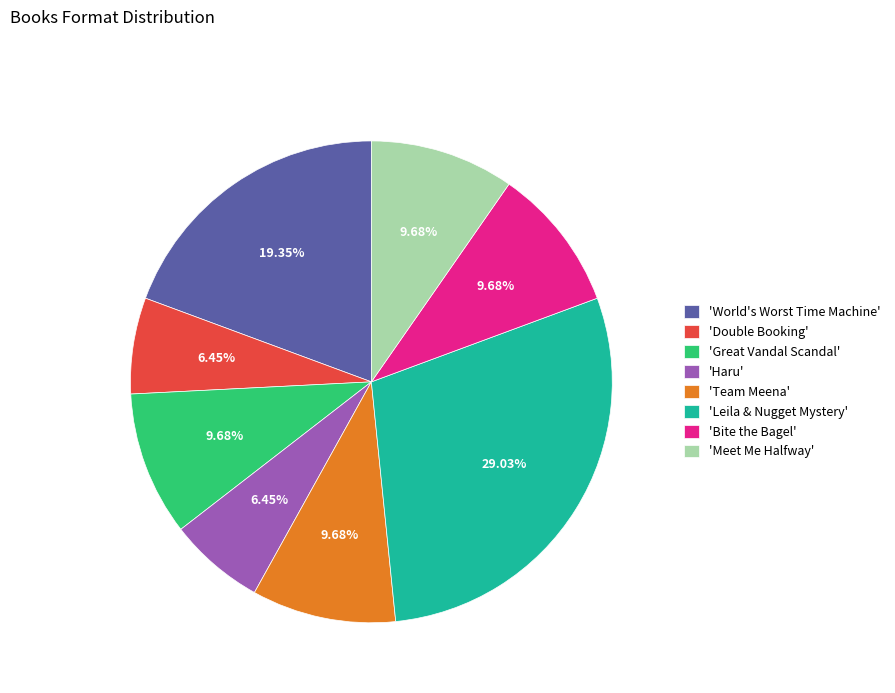

Count the number of slices in the pie.

8